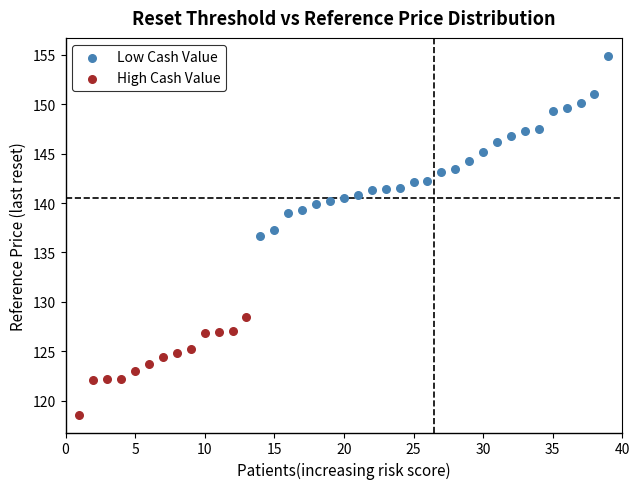

Which series contains the highest Y value?

Low Cash Value